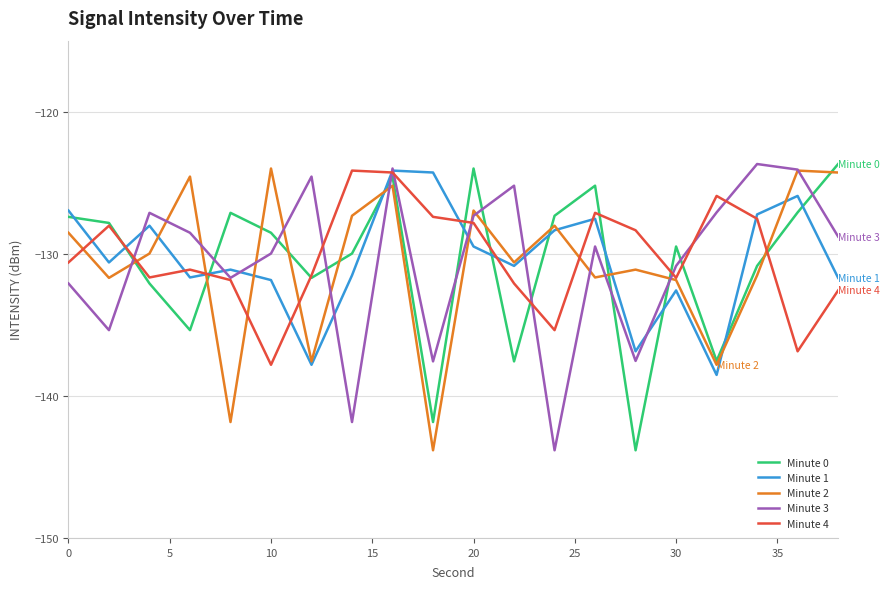

What is the minimum value for Minute 0?

-143.8